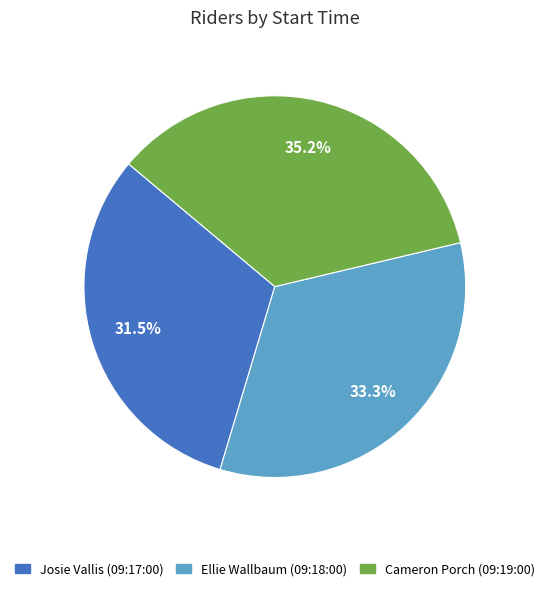

Between Cameron Porch (09:19:00) and Josie Vallis (09:17:00), which is larger?

Cameron Porch (09:19:00)